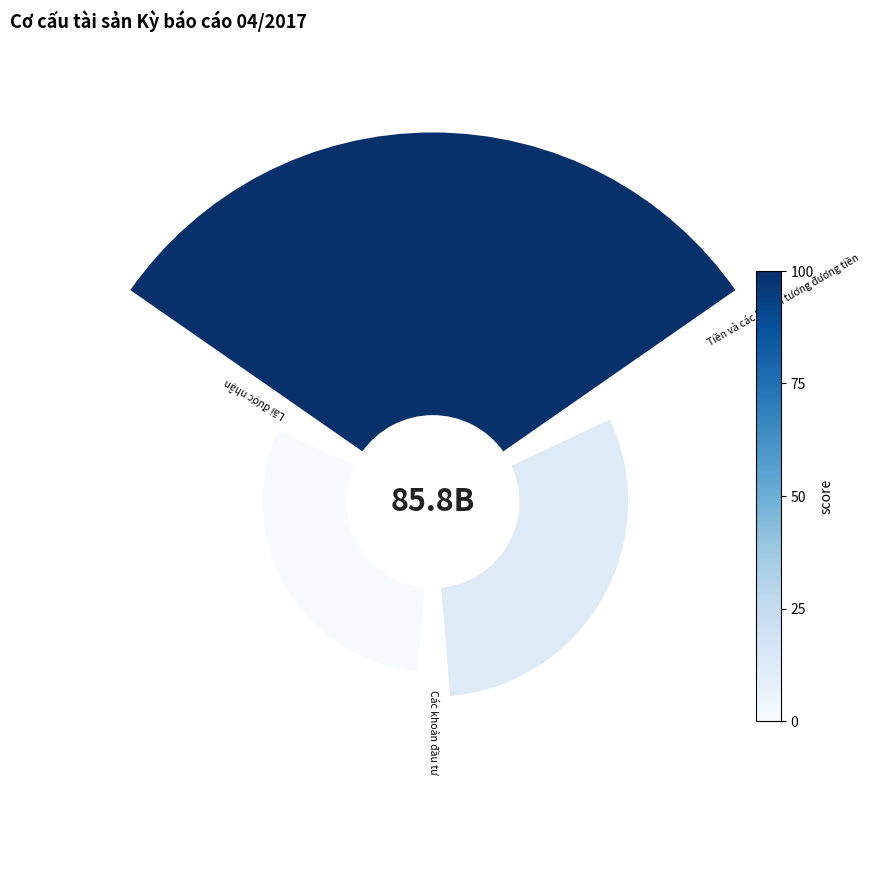

True or false: 2 accounts for 7% of the total.

False